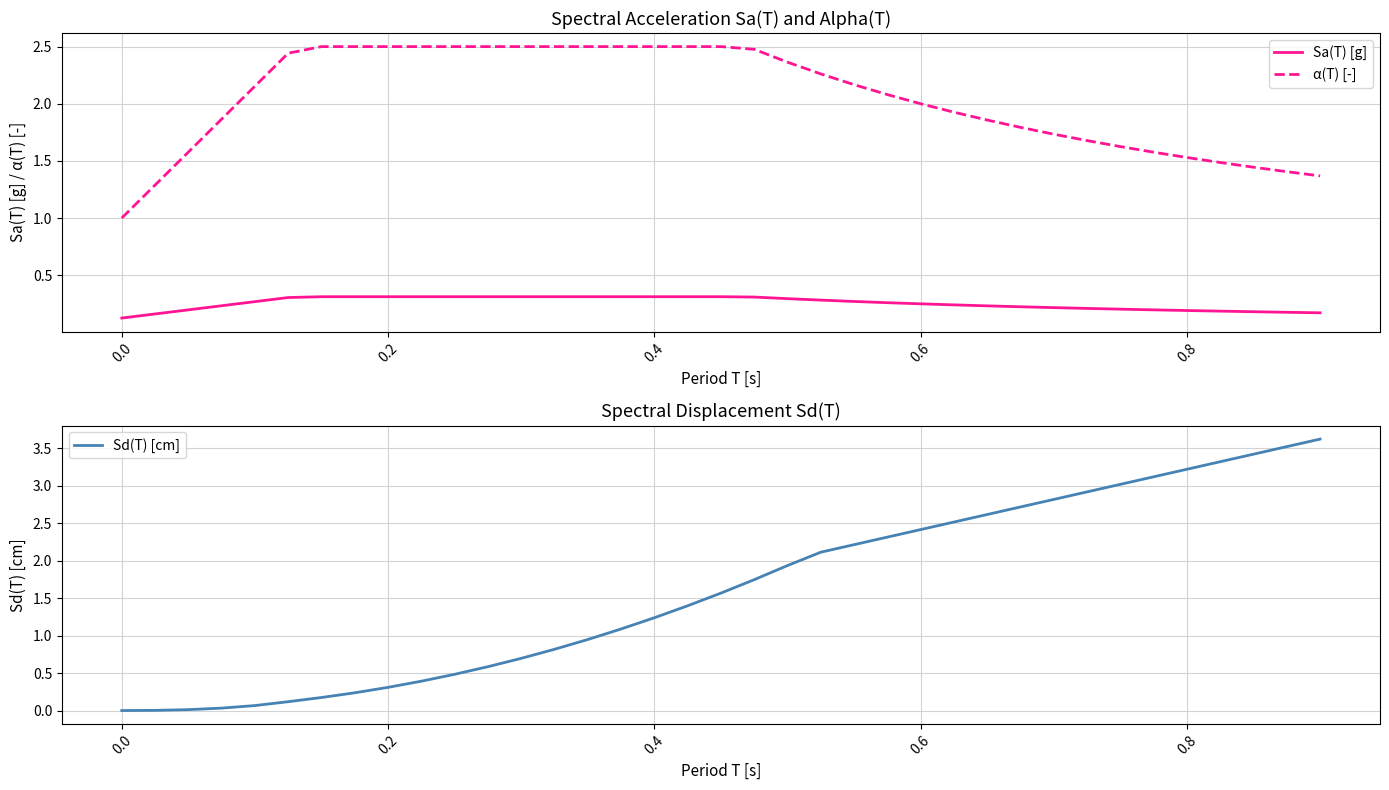

The value of α(T) [-] at 0.2 is 2.5. True or false?

True